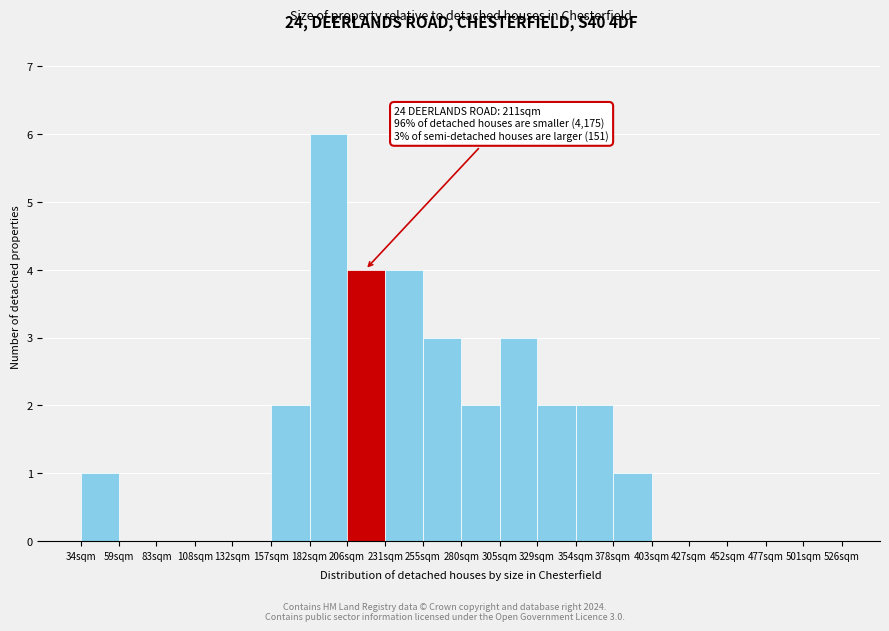

Reading left to right, list all the values displayed in this chart.

34sqm=1	59sqm=0	83sqm=0	108sqm=0	132sqm=0	157sqm=2	182sqm=6	206sqm=4	231sqm=4	255sqm=3	280sqm=2	305sqm=3	329sqm=2	354sqm=2	378sqm=1	403sqm=0	427sqm=0	452sqm=0	477sqm=0	501sqm=0